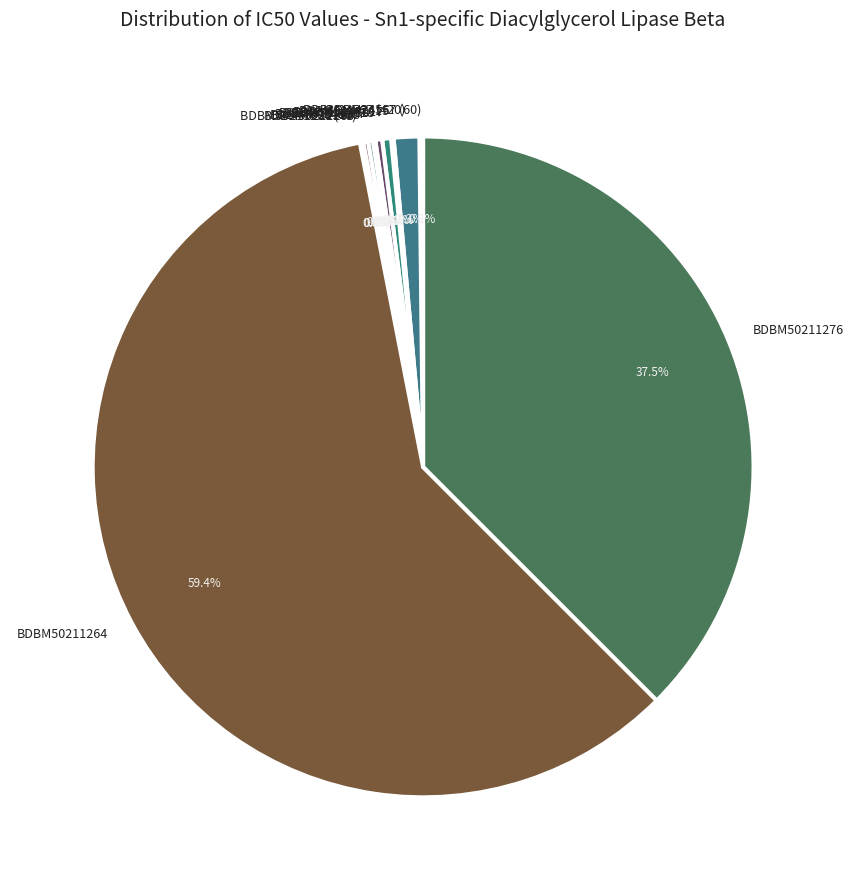

Which category has the biggest portion of the pie?

BDBM50211264